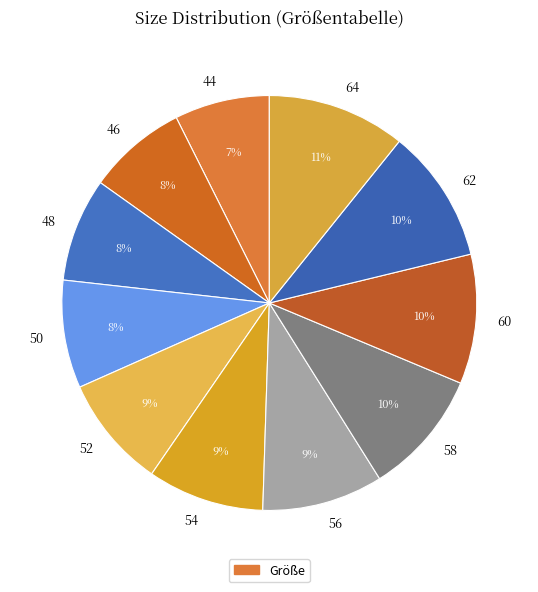

To the nearest percent, what percentage of the pie is 56?

9%